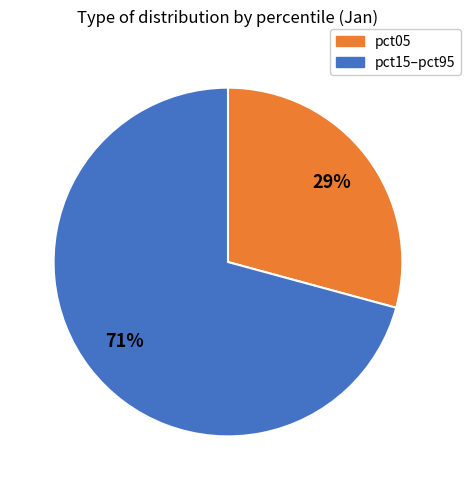

To the nearest percent, what is the difference between the largest and smallest slice percentages?

42%